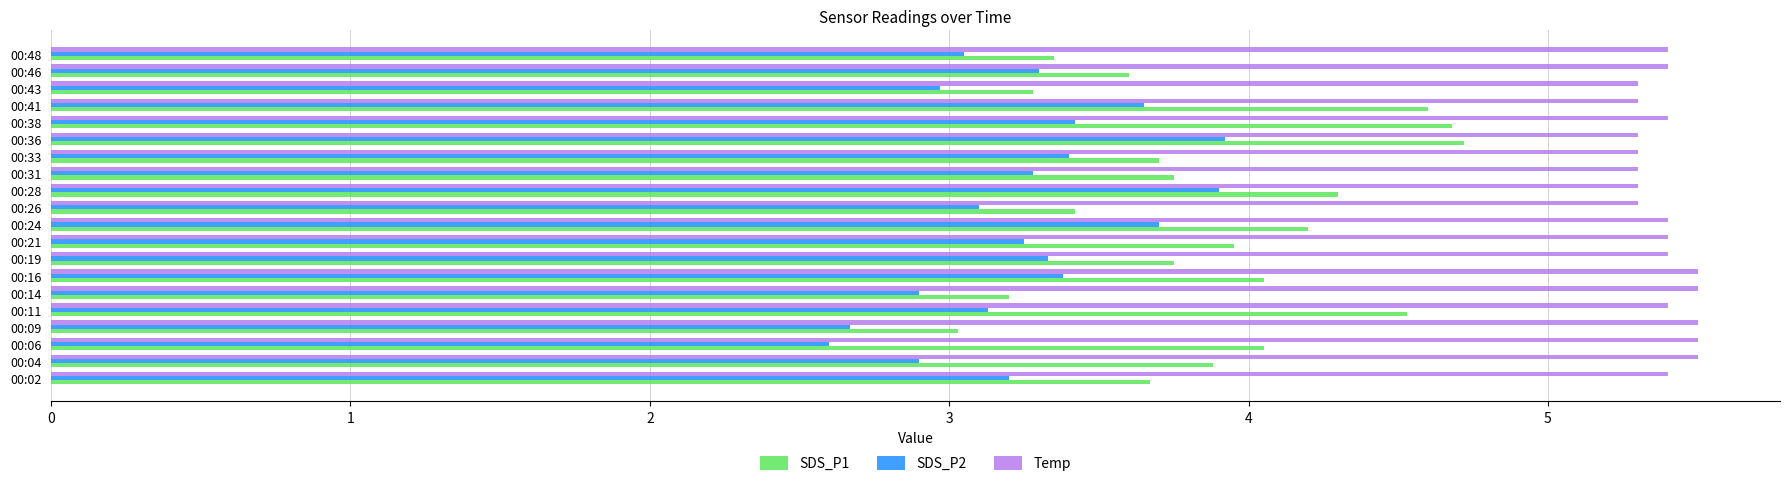

What is the difference between the maximum and minimum values in the SDS_P2 series?

1.3